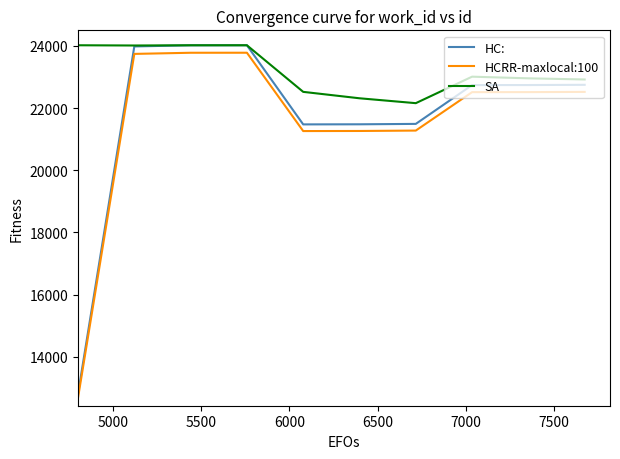

In HC:, how many points are lower than both neighbors (excluding endpoints)?

1